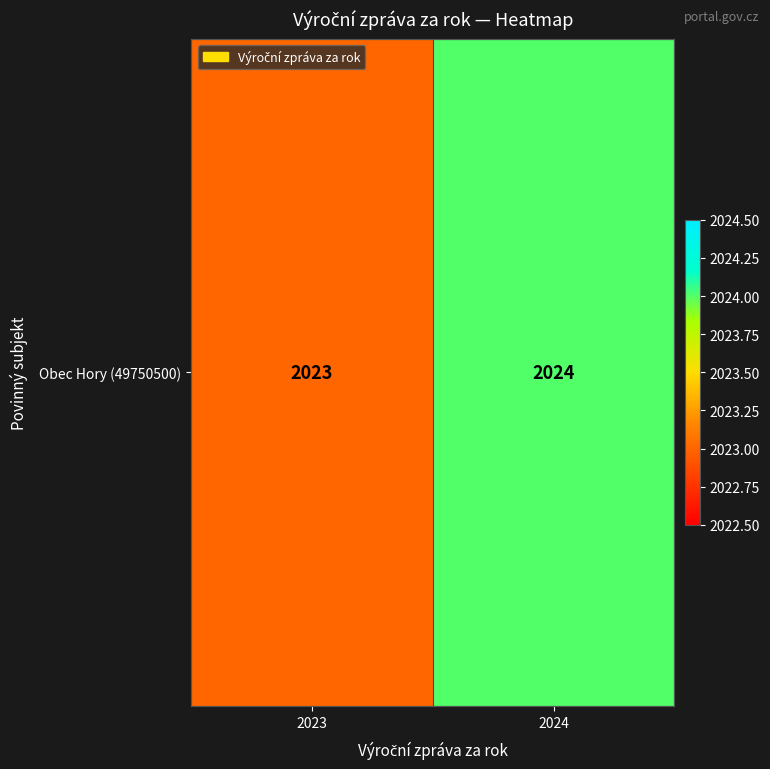

Count the number of data series in this chart.

1